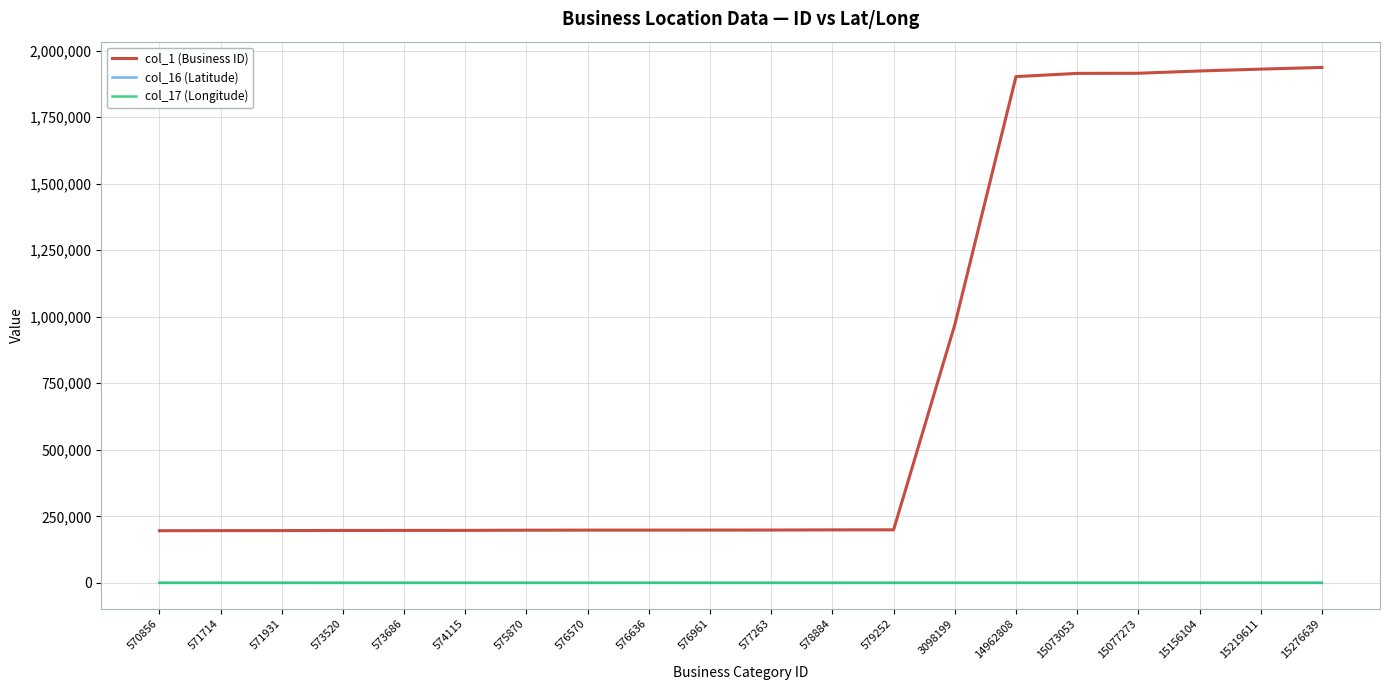

Which series changed the most between 576961 and 15073053?

col_1 (Business ID)